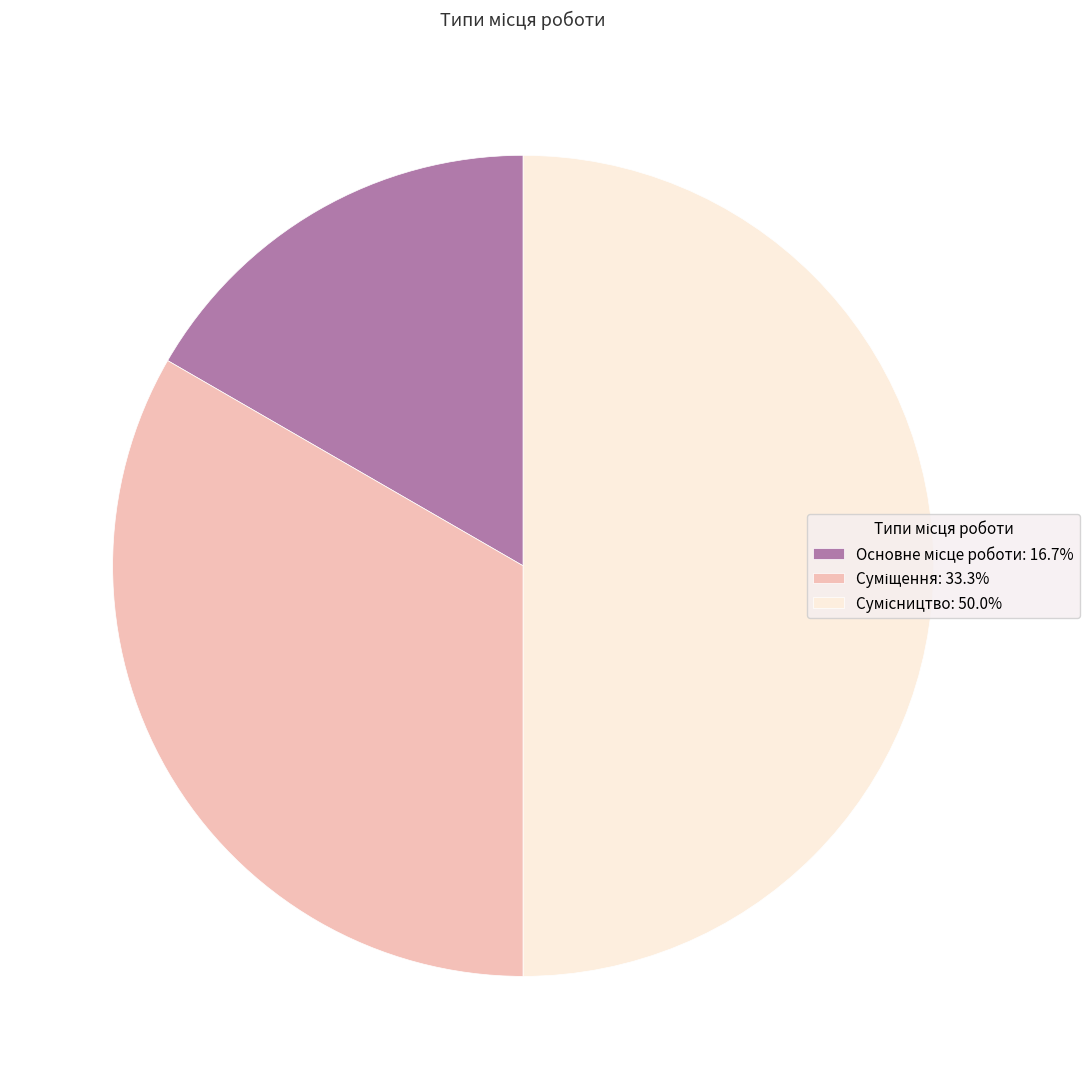

What is the change in value from Основне місце роботи to Суміщення?

+1